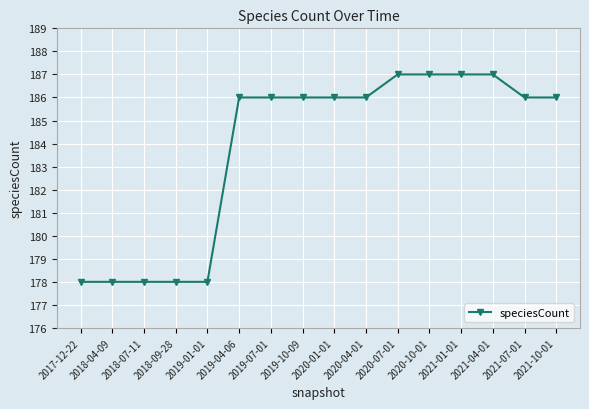

Between 2017-12-22 and 2019-10-09, which is larger?

2019-10-09